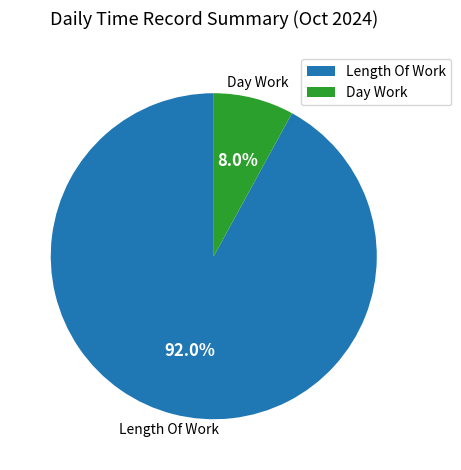

What percentage is the Length Of Work slice, to the nearest percent?

92%